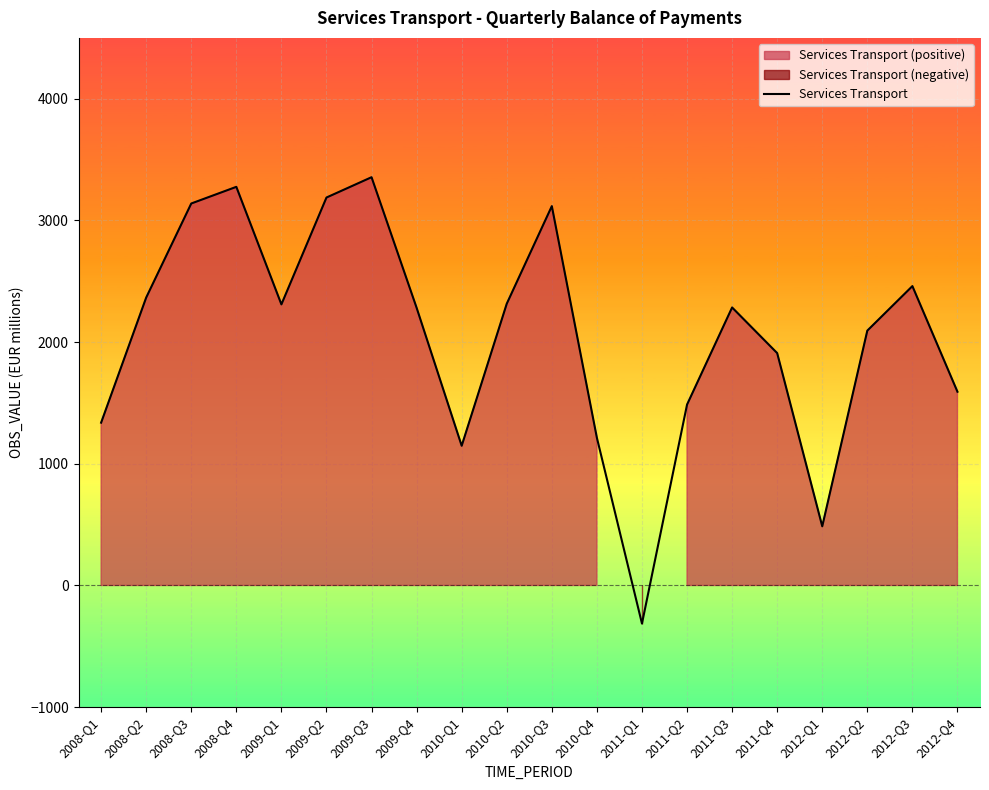

What is the sum of all values?

41048.1